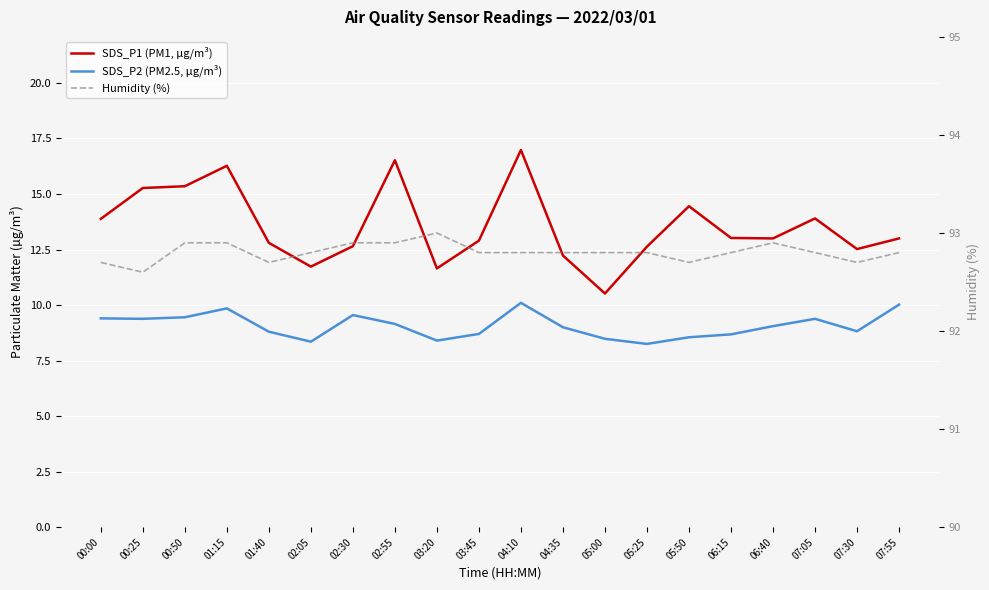

Reading left to right, what are all the values shown in this chart?

SDS_P1 (PM1, µg/m³): 00:00=13.9	00:25=15.3	00:50=15.3	01:15=16.3	01:40=12.8	02:05=11.7	02:30=12.7	02:55=16.5	03:20=11.7	03:45=12.9	04:10=17.0	04:35=12.2	05:00=10.5	05:25=12.6	05:50=14.4	06:15=13.0	06:40=13.0	07:05=13.9	07:30=12.5	07:55=13.0
SDS_P2 (PM2.5, µg/m³): 00:00=9.4	00:25=9.4	00:50=9.4	01:15=9.8	01:40=8.8	02:05=8.3	02:30=9.6	02:55=9.2	03:20=8.4	03:45=8.7	04:10=10.1	04:35=9.0	05:00=8.5	05:25=8.2	05:50=8.6	06:15=8.7	06:40=9.1	07:05=9.4	07:30=8.8	07:55=10.0
Humidity (%): 00:00=92.7	00:25=92.6	00:50=92.9	01:15=92.9	01:40=92.7	02:05=92.8	02:30=92.9	02:55=92.9	03:20=93.0	03:45=92.8	04:10=92.8	04:35=92.8	05:00=92.8	05:25=92.8	05:50=92.7	06:15=92.8	06:40=92.9	07:05=92.8	07:30=92.7	07:55=92.8